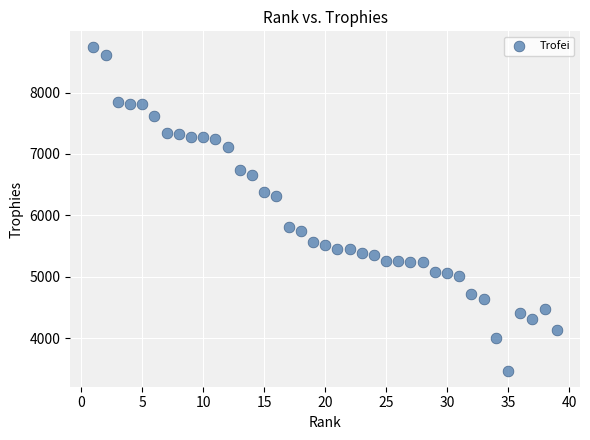

What Y value in the scatter plot is closest to 6102?

6307